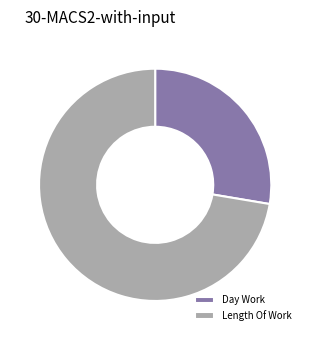

How many slices are in this pie chart?

2